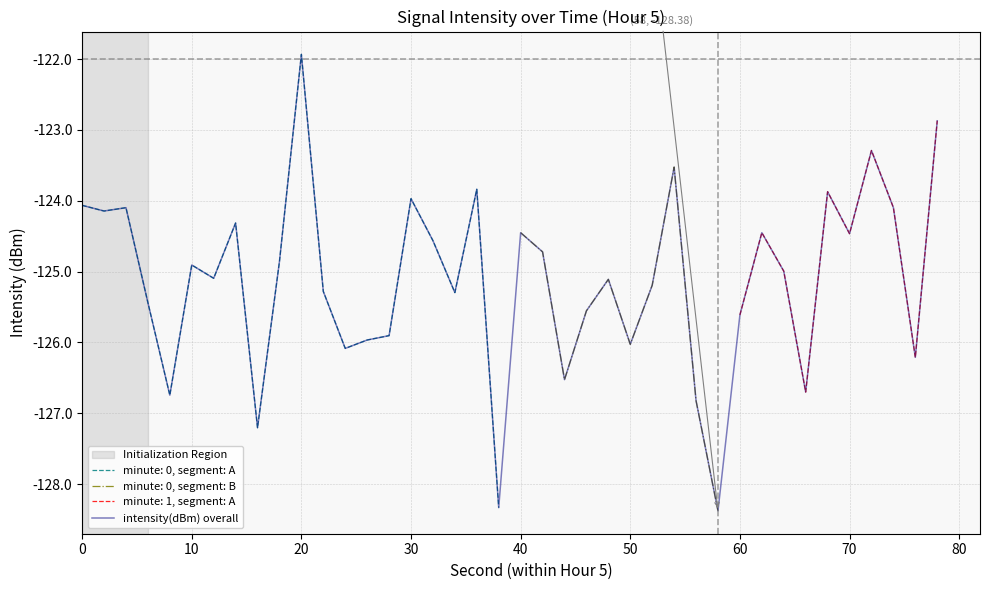

Is it true that intensity(dBm) overall equals -67.8 at 40?

False